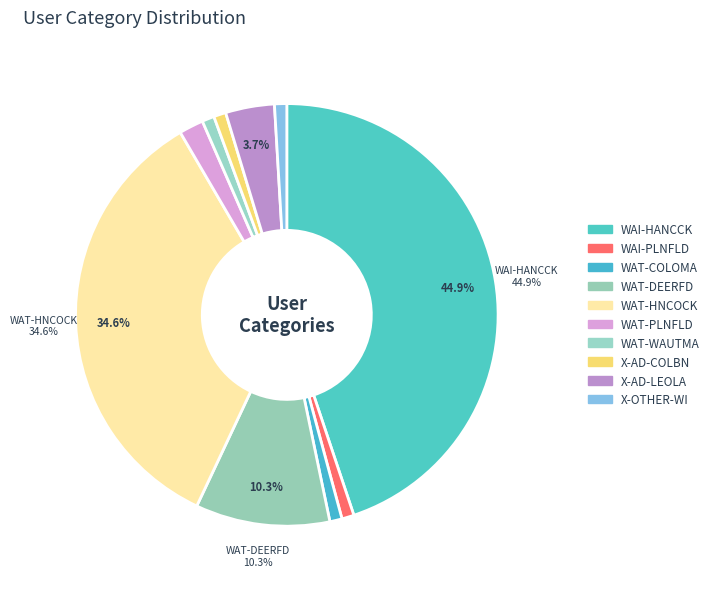

Rank the categories by value from lowest to highest.

WAI-PLNFLD, WAT-COLOMA, WAT-WAUTMA, X-AD-COLBN, X-OTHER-WI, WAT-PLNFLD, X-AD-LEOLA, WAT-DEERFD, WAT-HNCOCK, WAI-HANCCK